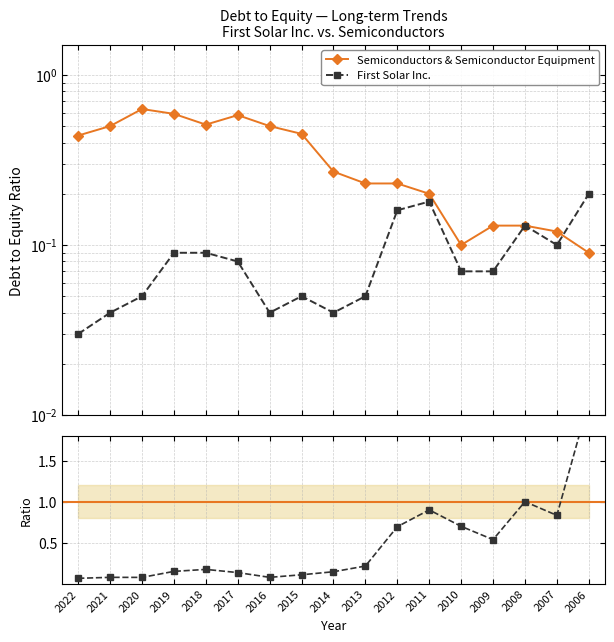

Reading left to right, transcribe all the data shown in this chart.

Semiconductors & Semiconductor Equipment: 2022=0.4	2021=0.5	2020=0.6	2019=0.6	2018=0.5	2017=0.6	2016=0.5	2015=0.5	2014=0.3	2013=0.2	2012=0.2	2011=0.2	2010=0.1	2009=0.1	2008=0.1	2007=0.1	2006=0.1
First Solar Inc.: 2022=0.0	2021=0.0	2020=0.1	2019=0.1	2018=0.1	2017=0.1	2016=0.0	2015=0.1	2014=0.0	2013=0.1	2012=0.2	2011=0.2	2010=0.1	2009=0.1	2008=0.1	2007=0.1	2006=0.2
FSLR / Semiconductors: 2022=0.1	2021=0.1	2020=0.1	2019=0.2	2018=0.2	2017=0.1	2016=0.1	2015=0.1	2014=0.1	2013=0.2	2012=0.7	2011=0.9	2010=0.7	2009=0.5	2008=1.0	2007=0.8	2006=2.2